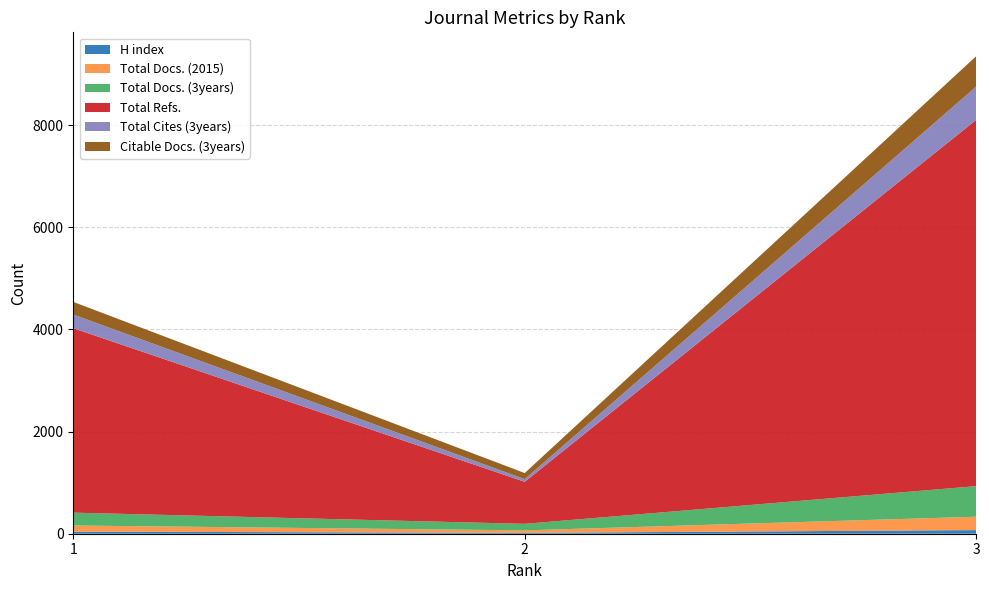

Reading left to right, extract all data points from this chart.

H index: 42	17	71
Total Docs. (2015): 119	49	262
Total Docs. (3years): 252	128	599
Total Refs.: 3612	823	7173
Total Cites (3years): 267	52	652
Citable Docs. (3years): 248	119	595